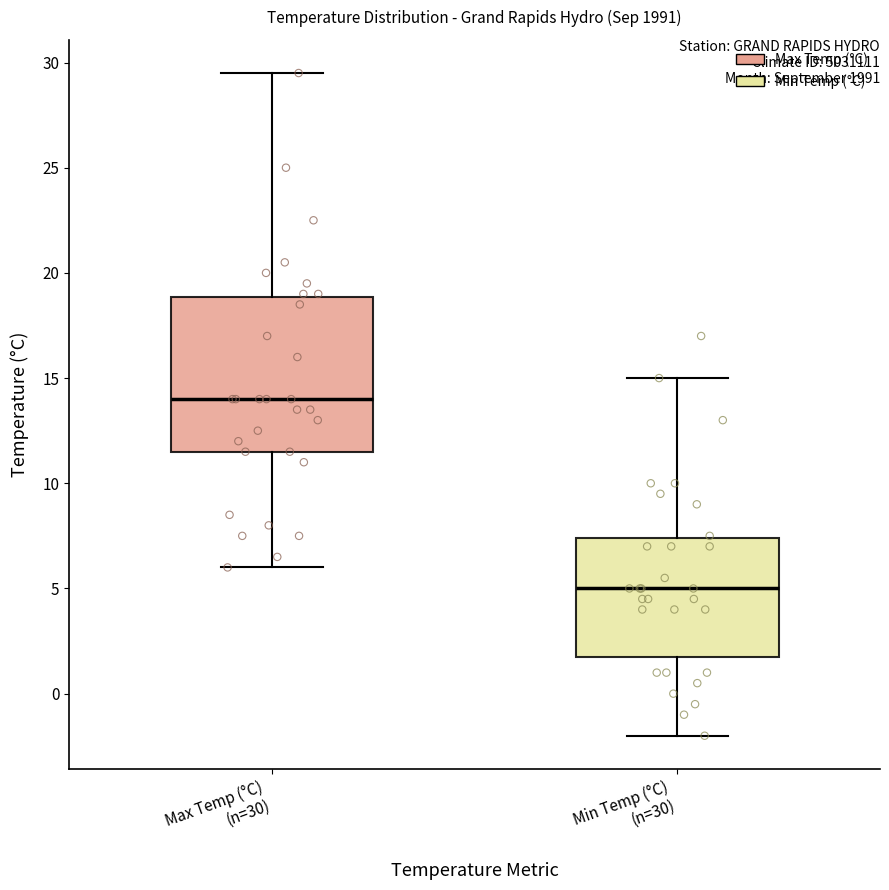

Where is the upper edge of the box for Min Temp (°C) (n=30) on the y-axis? The values are not printed on the chart, so give them approximately, as read against the axis.

7.5